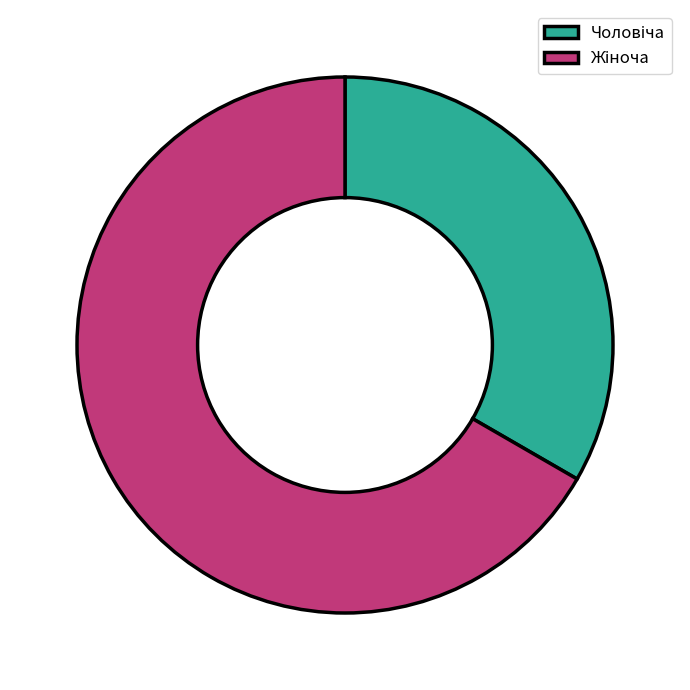

Is there a majority slice in this chart?

Yes